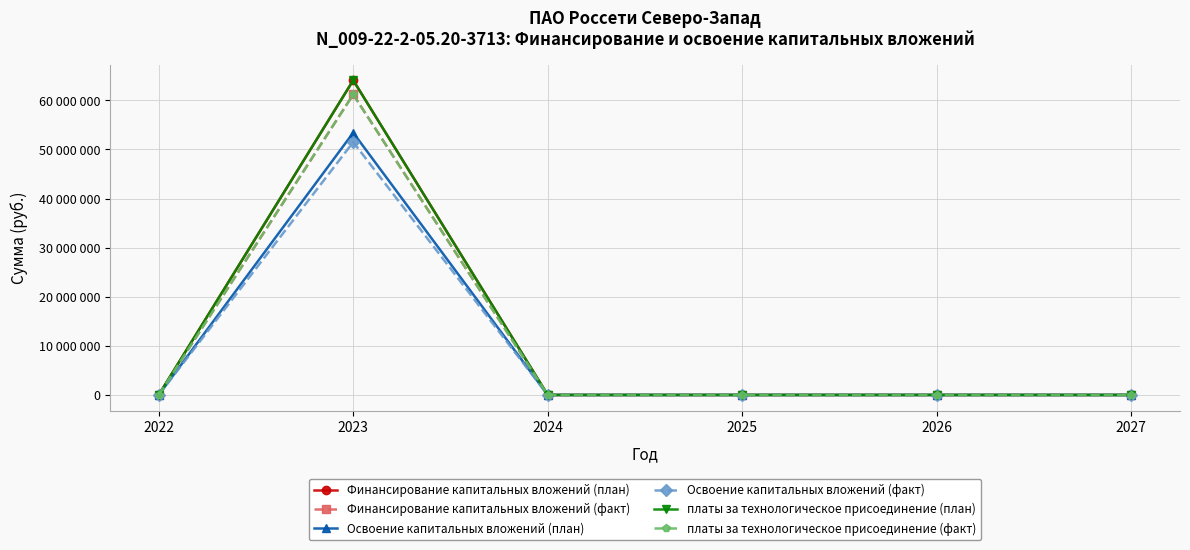

What is the greatest value displayed?

64071833